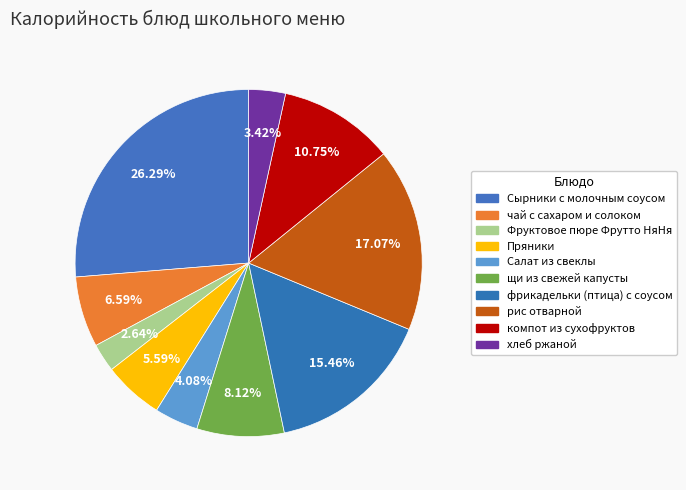

Which slice is the smallest?

Фруктовое пюре Фрутто НяНя